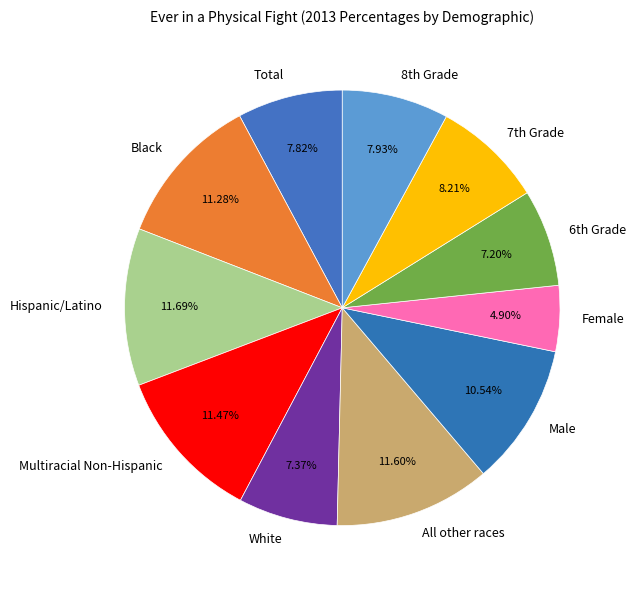

How many segments does this pie chart have?

11